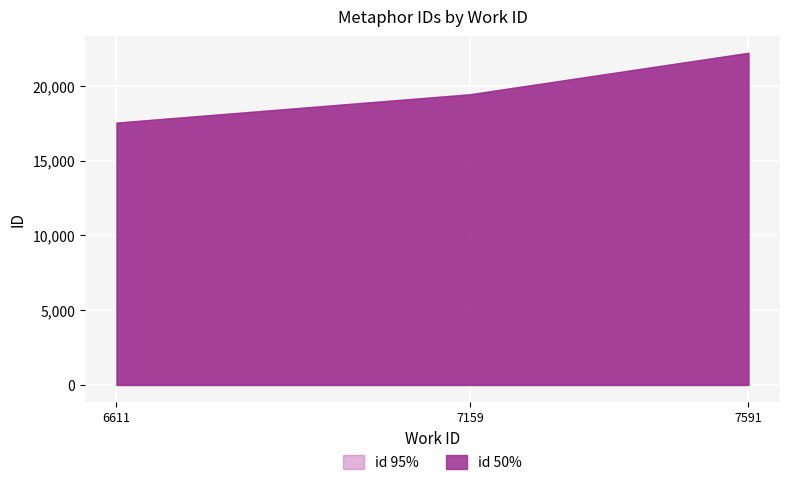

Which category has the highest value across all series?

7591